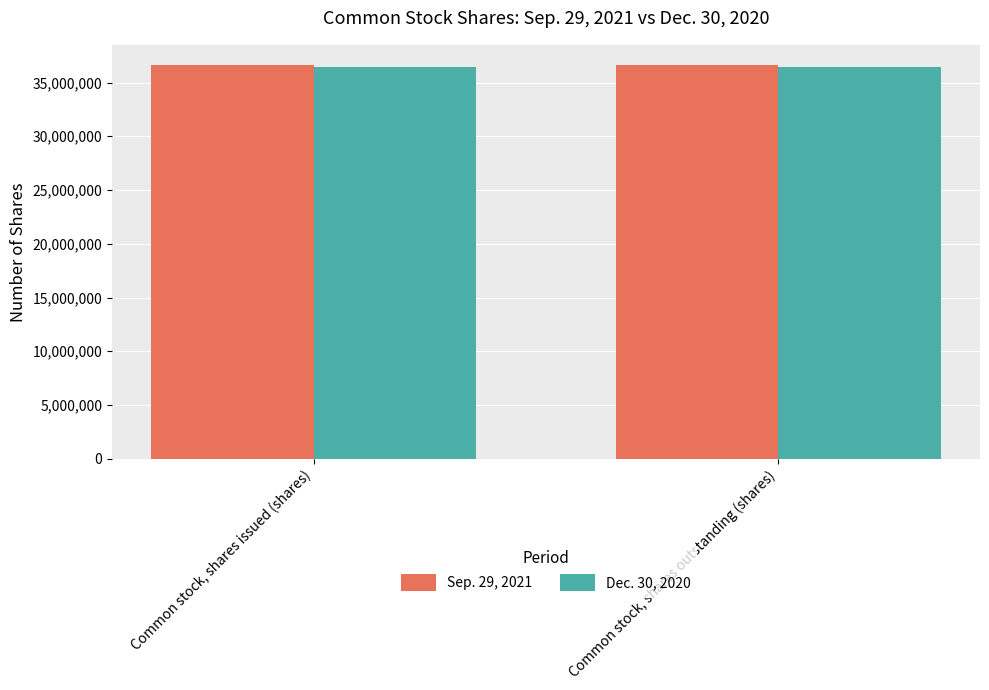

What position from the right is Common stock, shares outstanding (shares)?

1